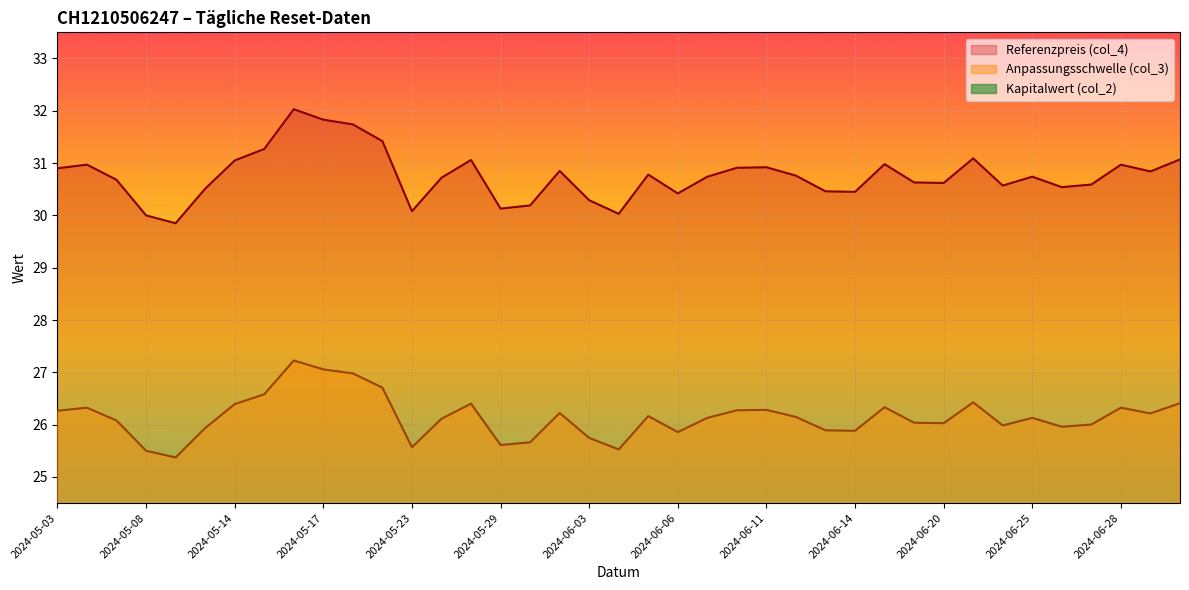

In Anpassungsschwelle (col_3), how many points are lower than both neighbors (excluding endpoints)?

10